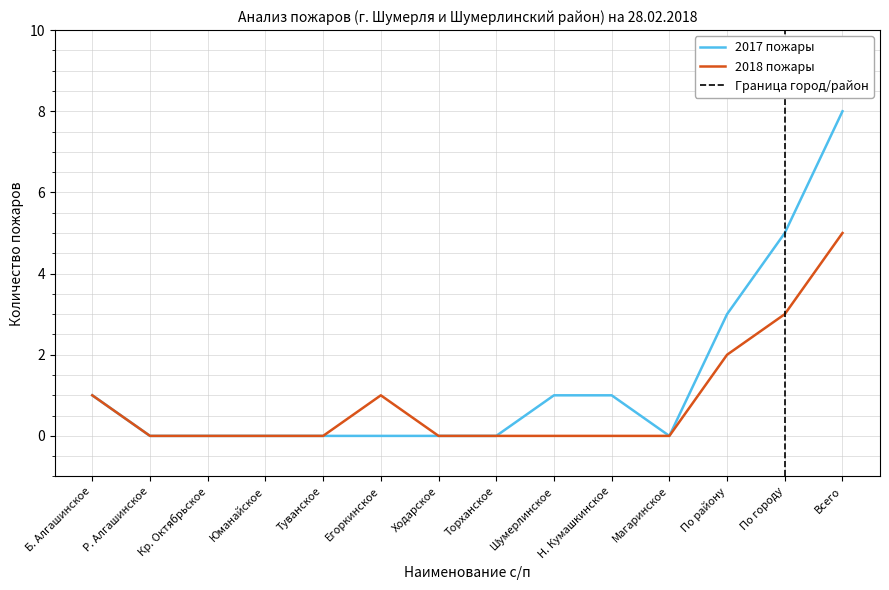

What is the total value across all series at Егоркинское?

1